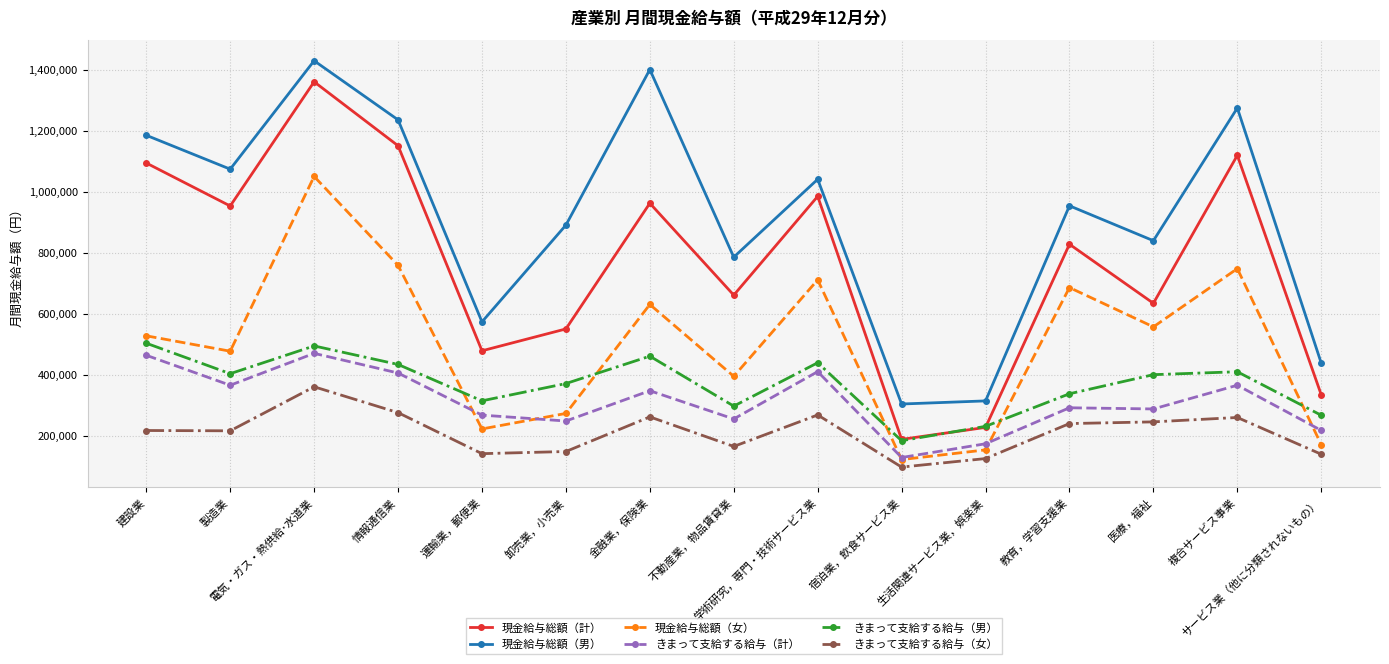

The 現金給与総額（計） series shows 227312 at 生活関連サービス業，娯楽業. True or false?

True